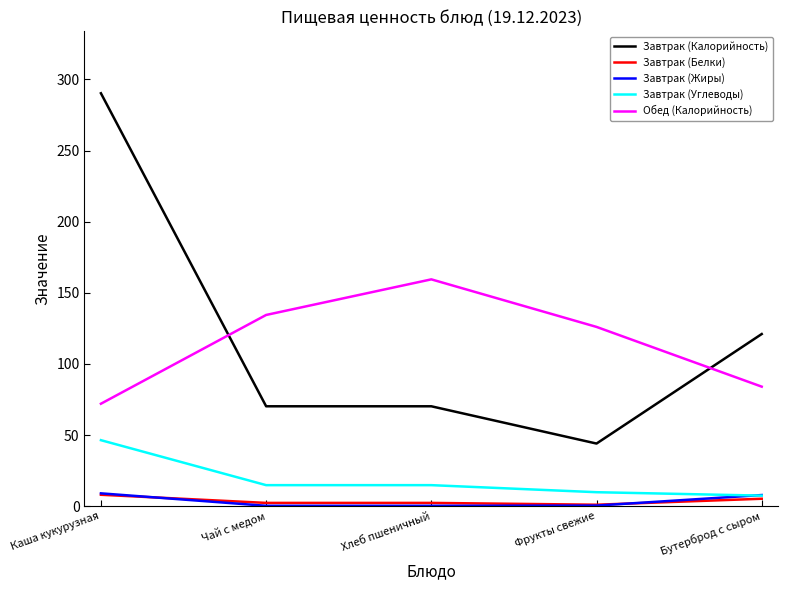

Which category has the lowest value in the Обед (Калорийность) series?

Каша кукурузная